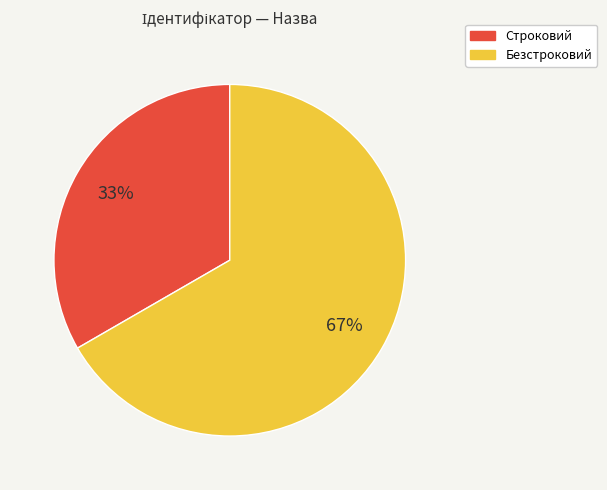

How many slices are in this pie chart?

2